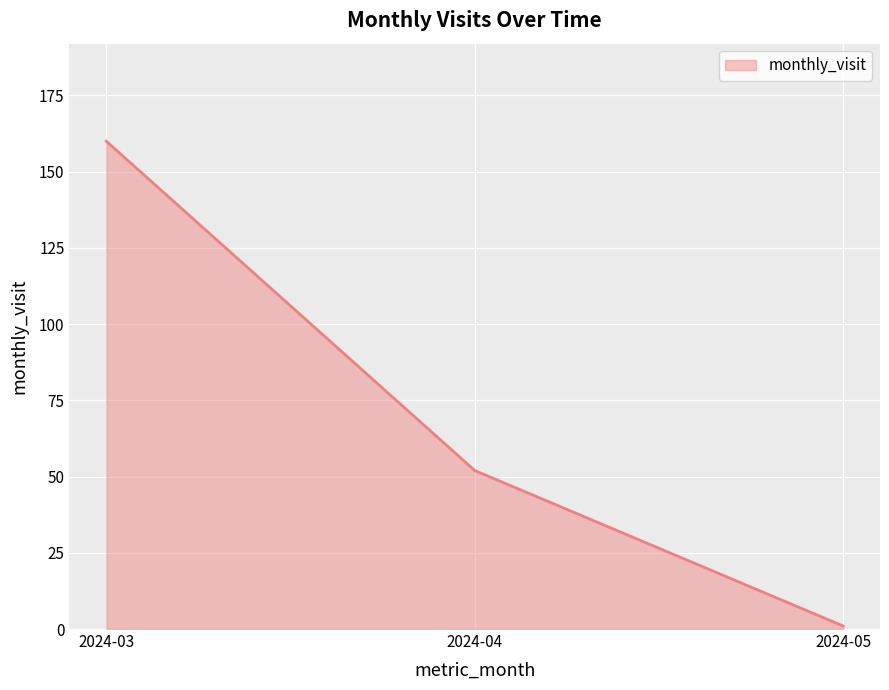

At which label is the value closest to 80?

2024-04